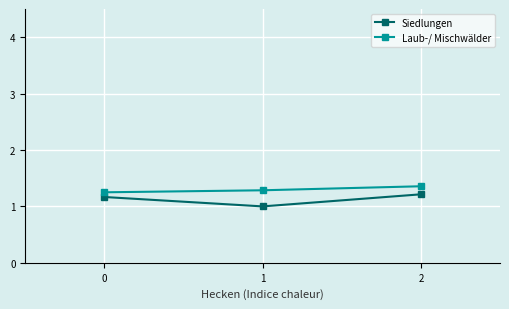

What is the spread (max minus min) of values at 2?

0.1